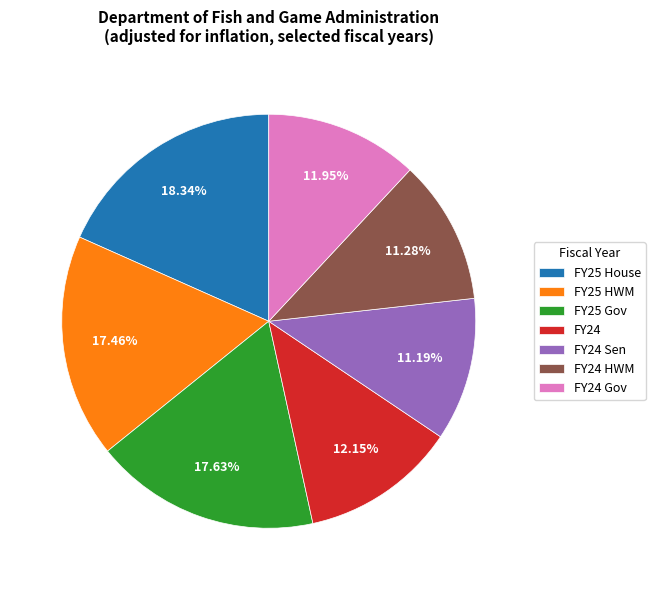

Does any single category account for the majority?

No